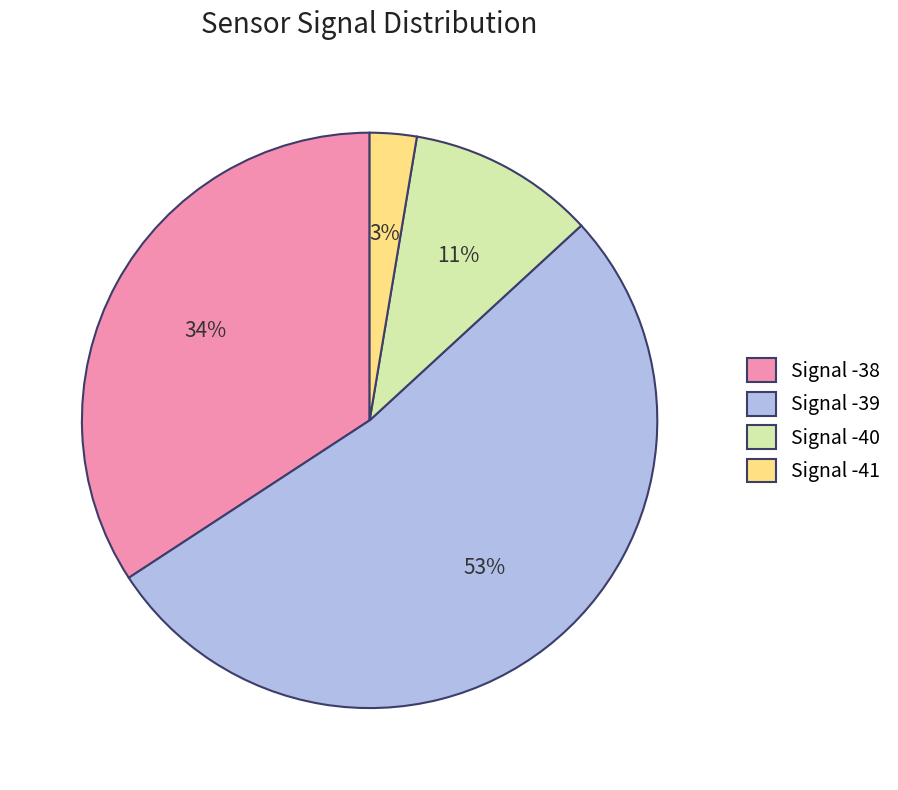

Count the number of slices in the pie.

4